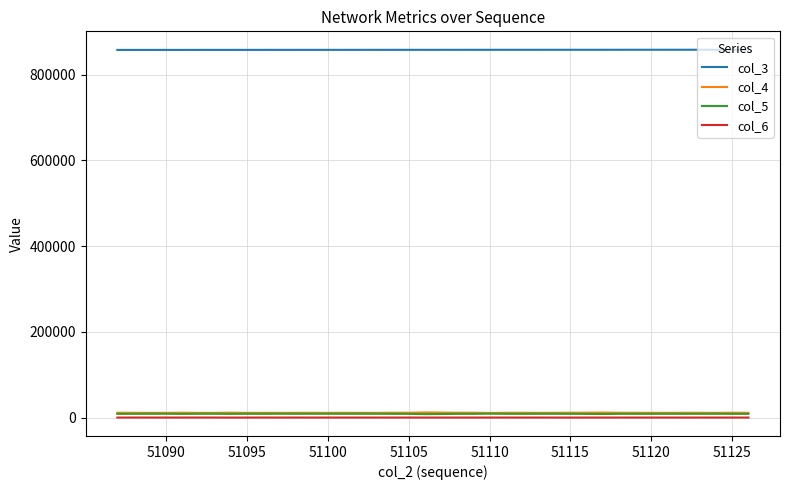

What is the maximum value shown in the chart?

858092